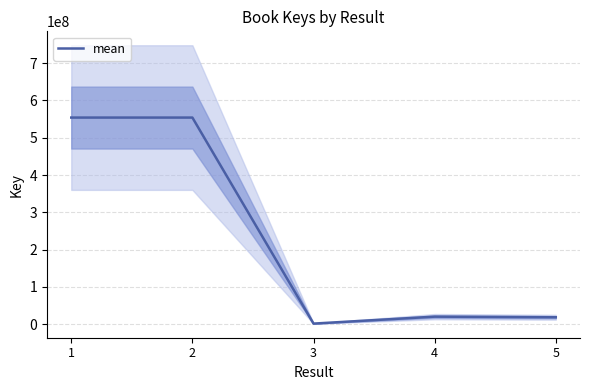

Count the number of categories in the chart.

5